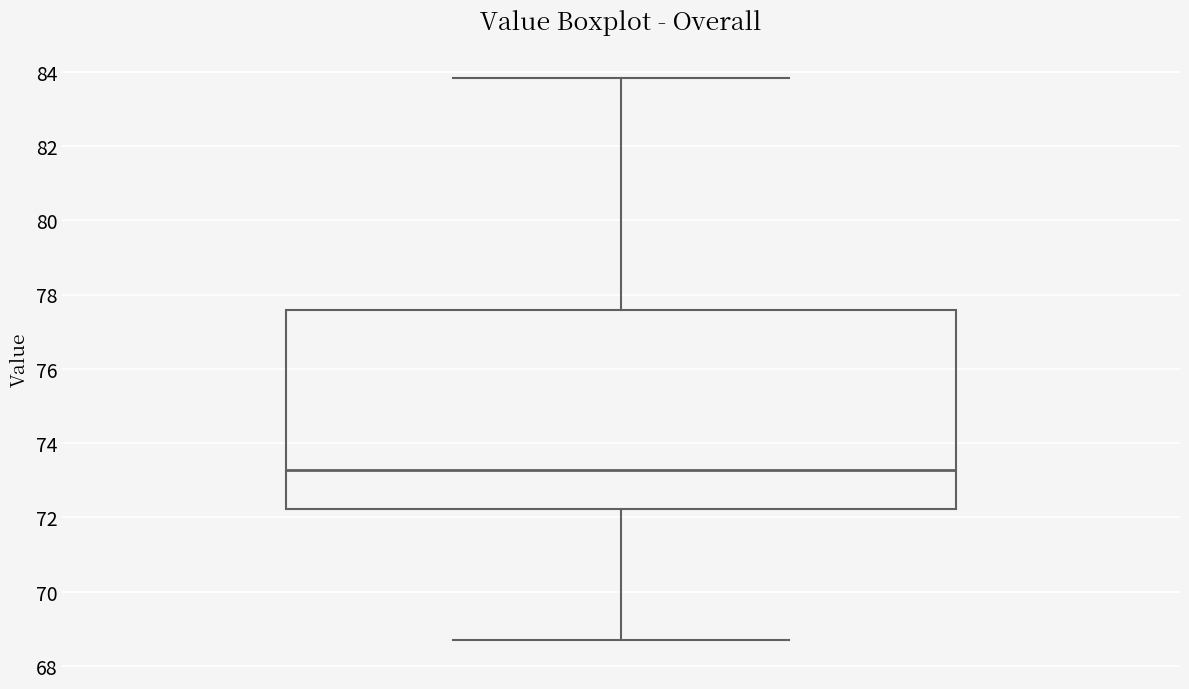

Read this box plot against the y-axis: the position of the median line, the range covered by the box, and the ends of both whiskers. The values are not printed on the chart, so give them approximately, as read against the axis.

median 73.2, box 72.2 to 77.6, whiskers 68.8 to 83.8